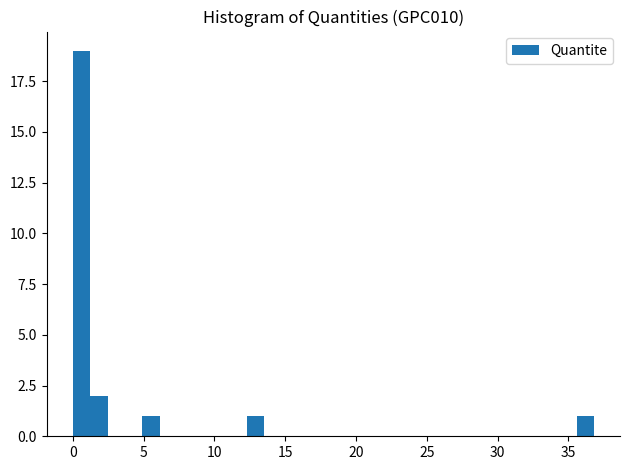

Around what value on the x-axis is the tallest bar? Give the approximate position of its centre, as read against the axis.

0.5